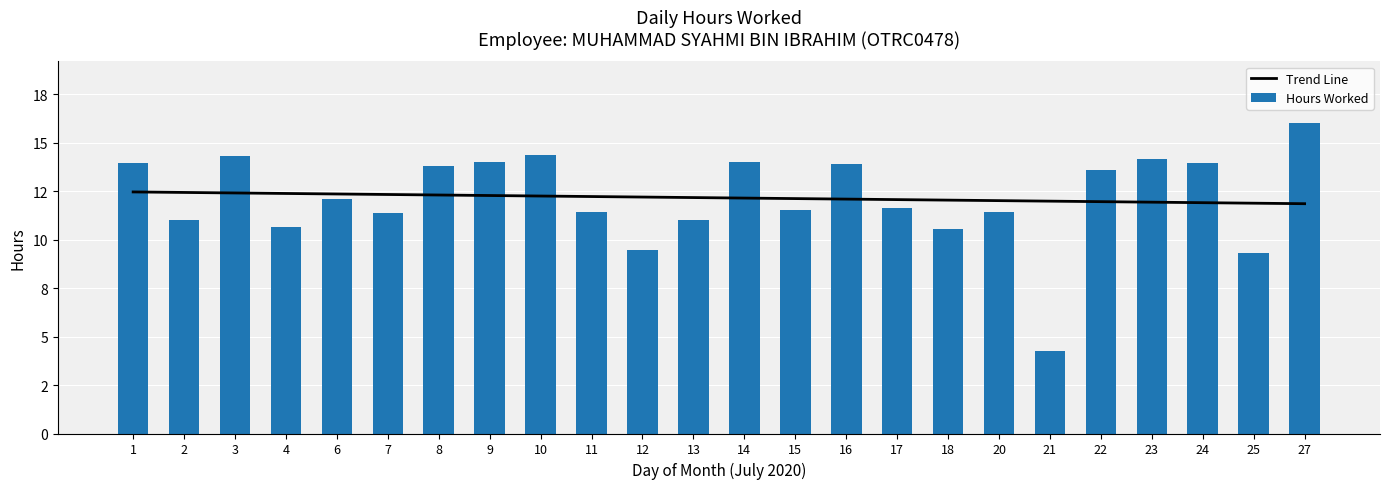

How many groups of bars are there?

24